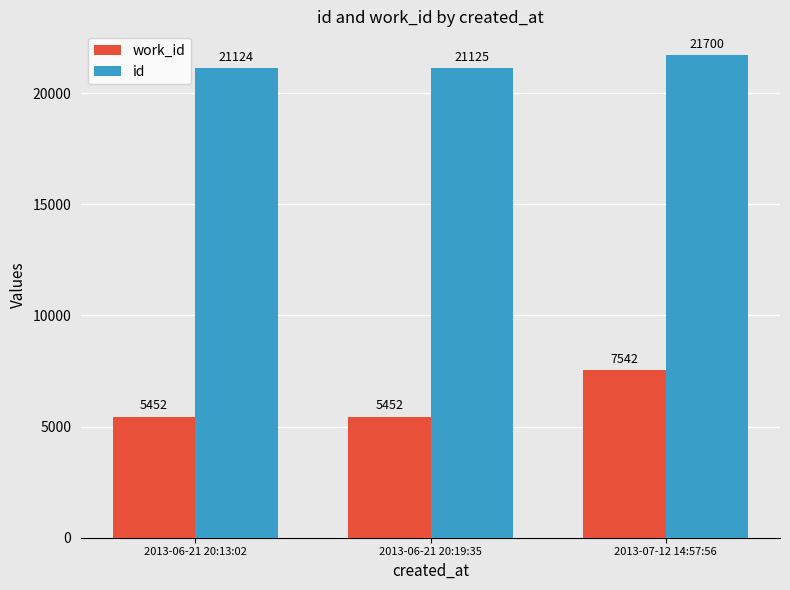

Is it true that id equals 21124 at 2013-06-21 20:13:02?

True